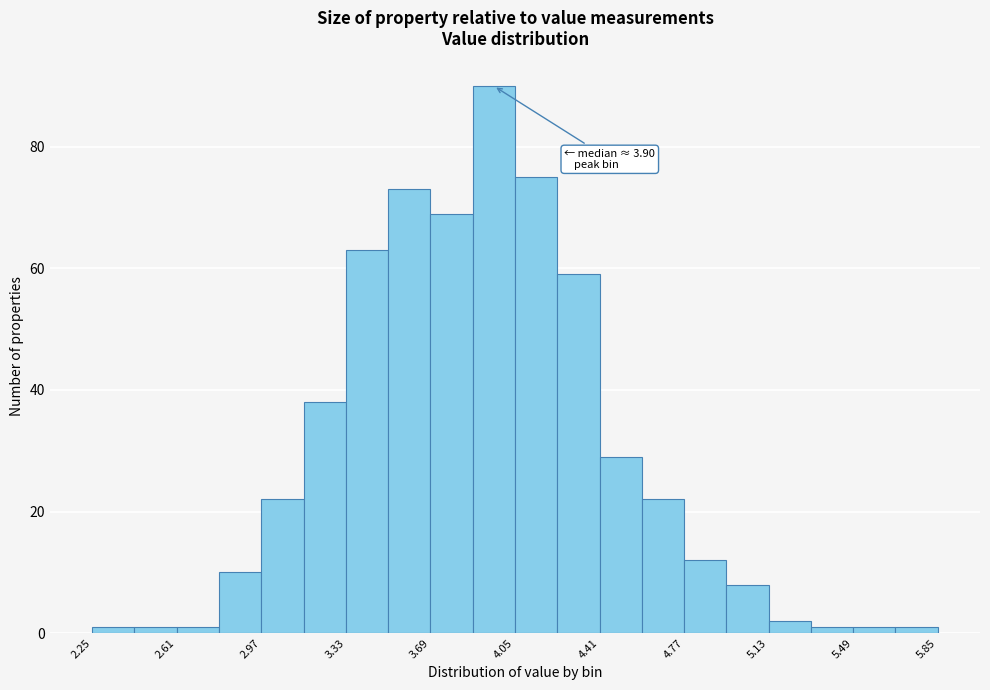

Around what value on the x-axis is the tallest bar? Give the approximate position of its centre, as read against the axis.

3.95